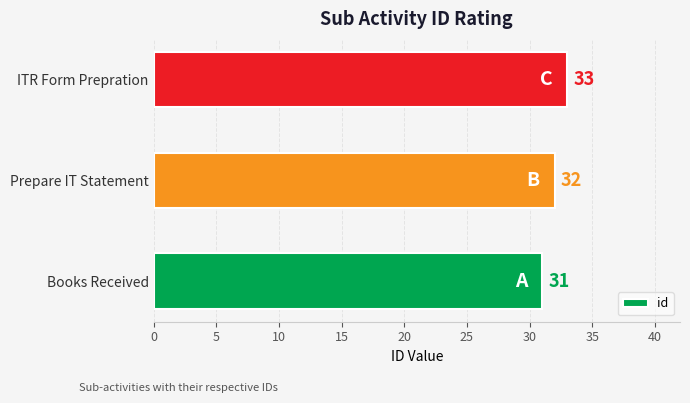

Rank the categories by value from lowest to highest.

Books Received, Prepare IT Statement, ITR Form Prepration